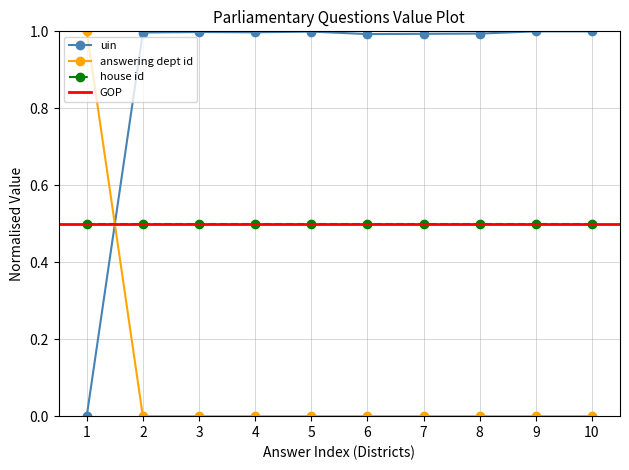

How many values in uin are above zero?

9